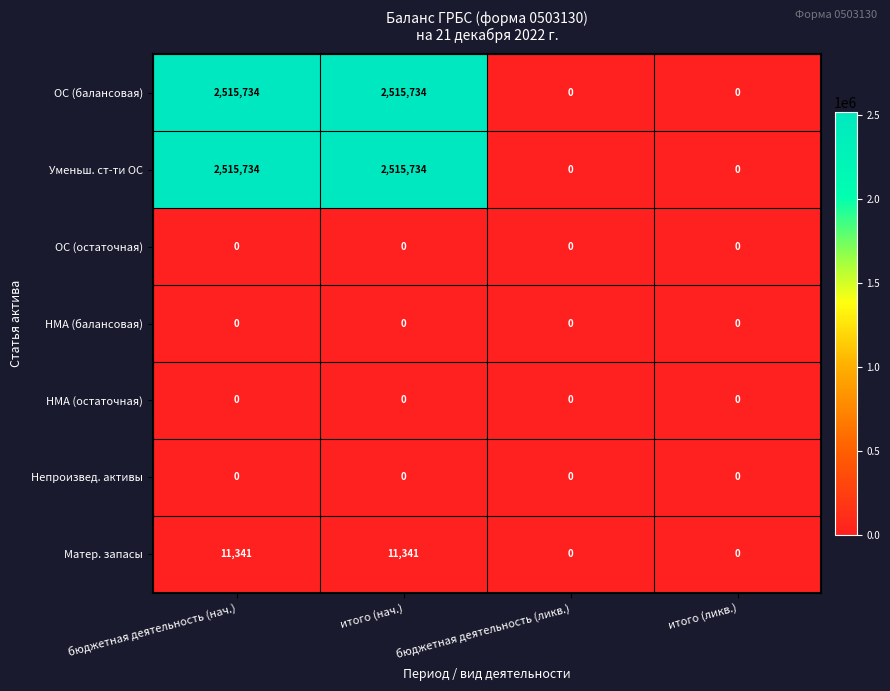

How many distinct data groups are displayed?

7